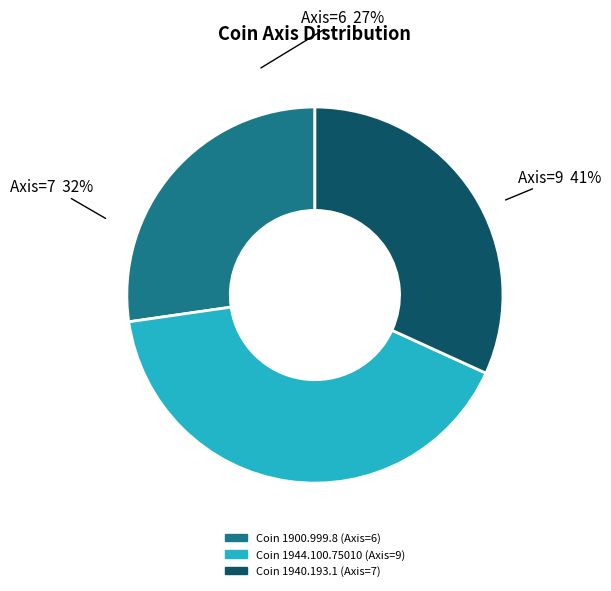

How many slices are in this pie chart?

3